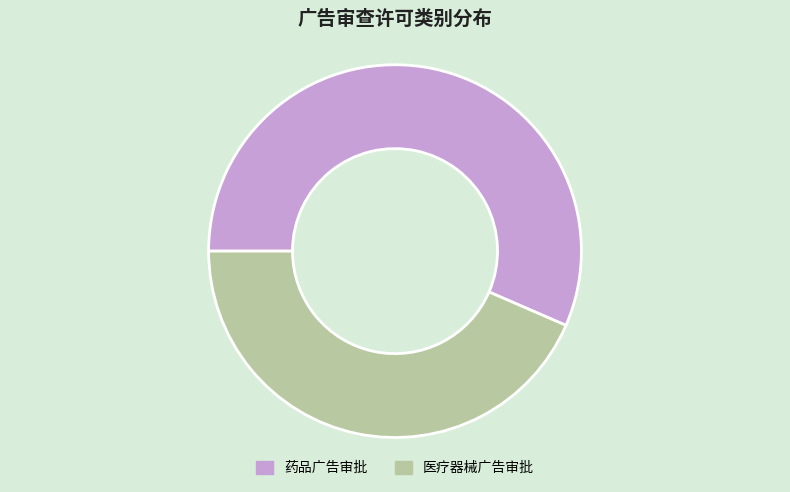

Approximately how many times larger is the value at 药品广告审批 compared to 医疗器械广告审批?

1.3